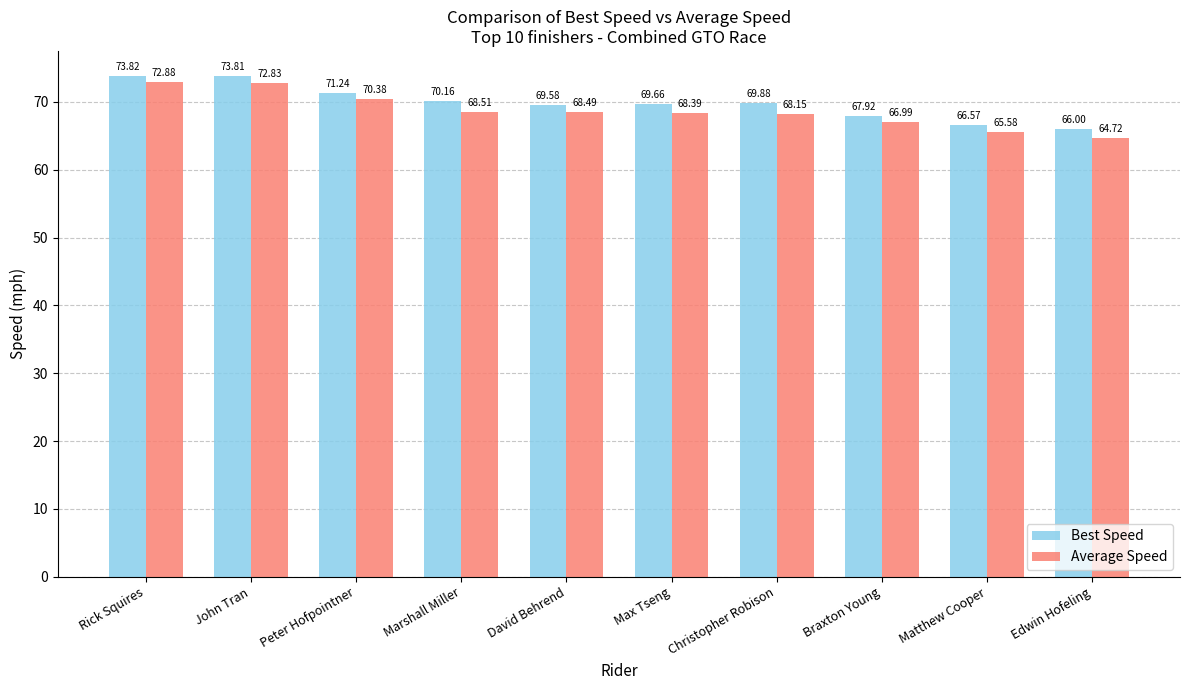

The Best Speed series shows 22.4 at Rick Squires. True or false?

False